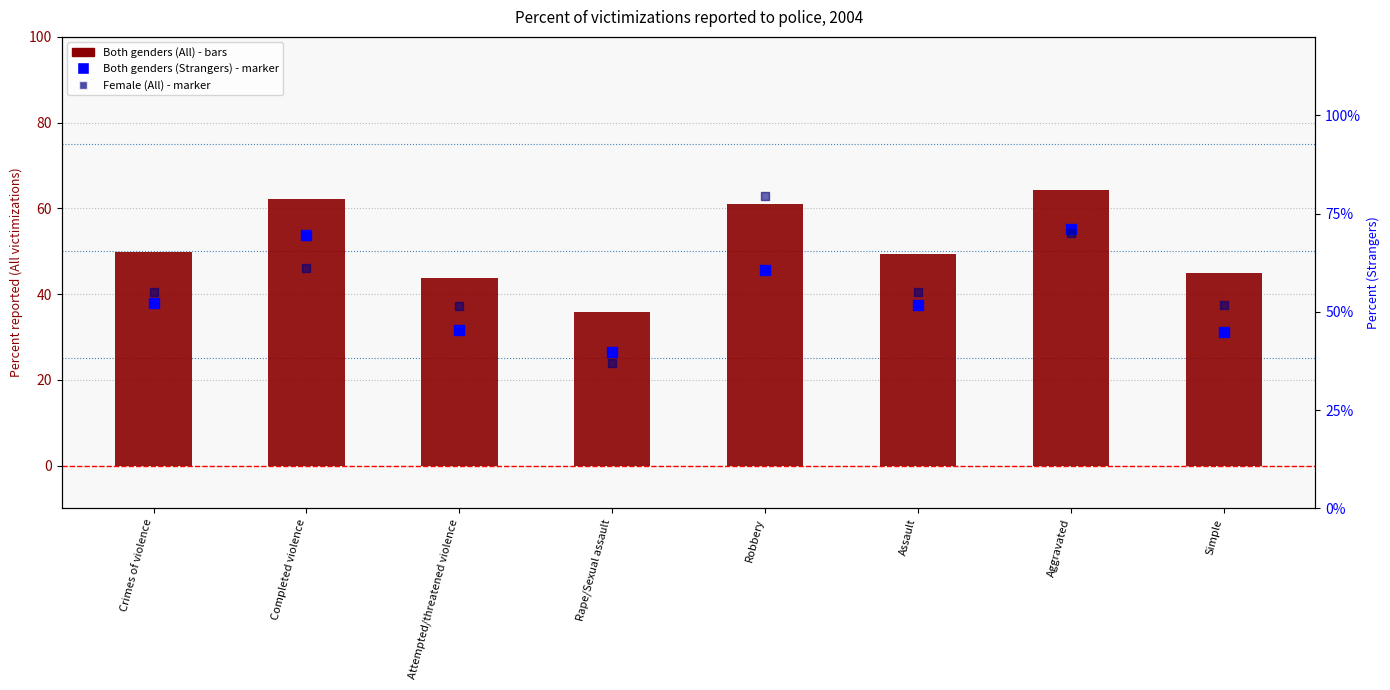

Which series has the largest total across all categories?

Female (All)